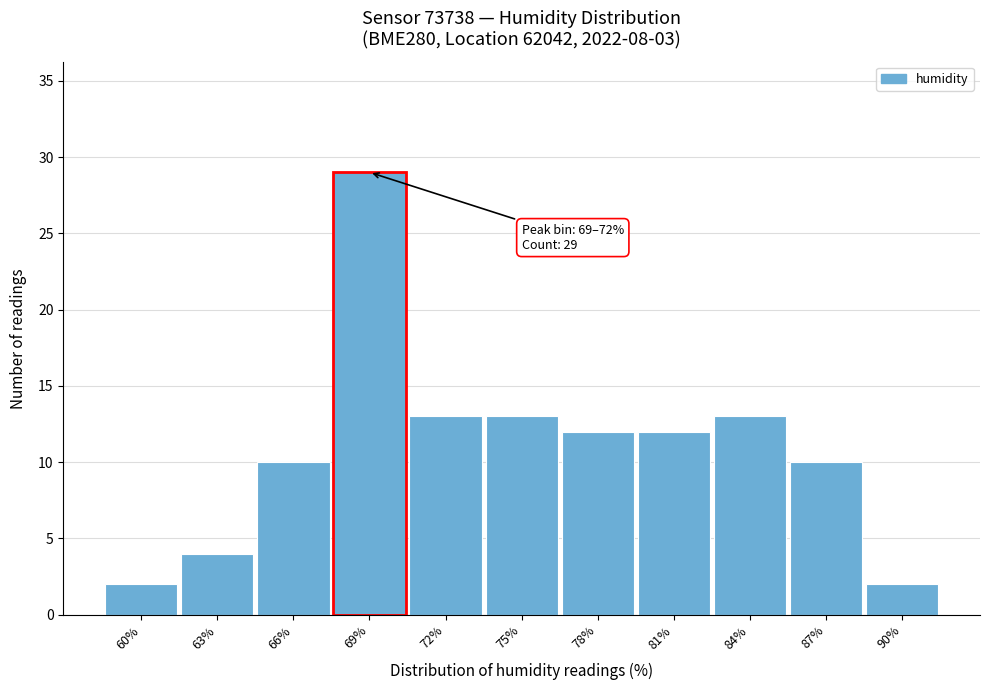

Reading right to left, transcribe all the data shown in this chart.

90%=2	87%=10	84%=13	81%=12	78%=12	75%=13	72%=13	69%=29	66%=10	63%=4	60%=2